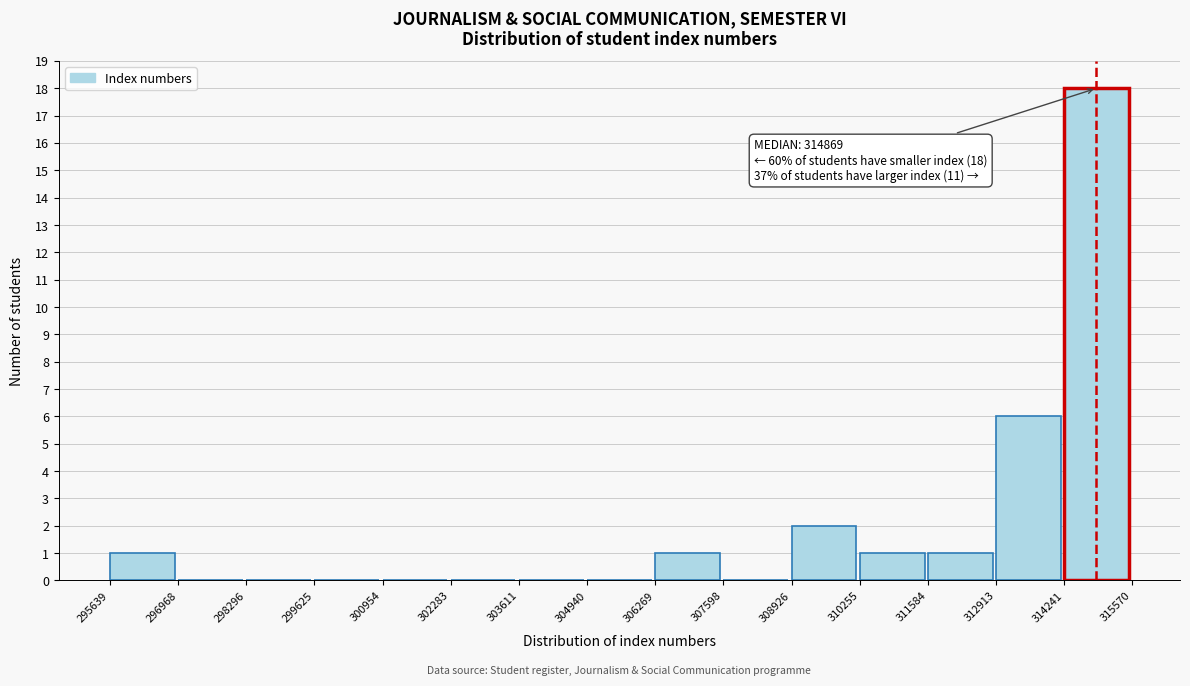

Which range on the x-axis has the tallest bar?

314241 to 315570